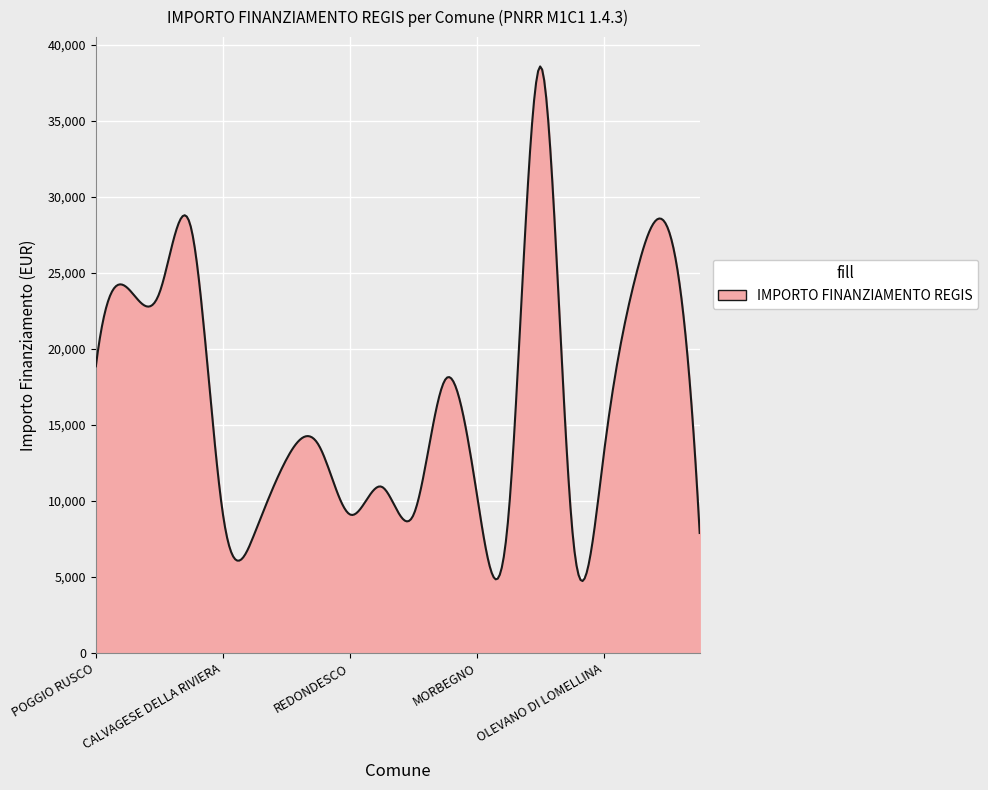

What is the greatest value displayed?

38574.2